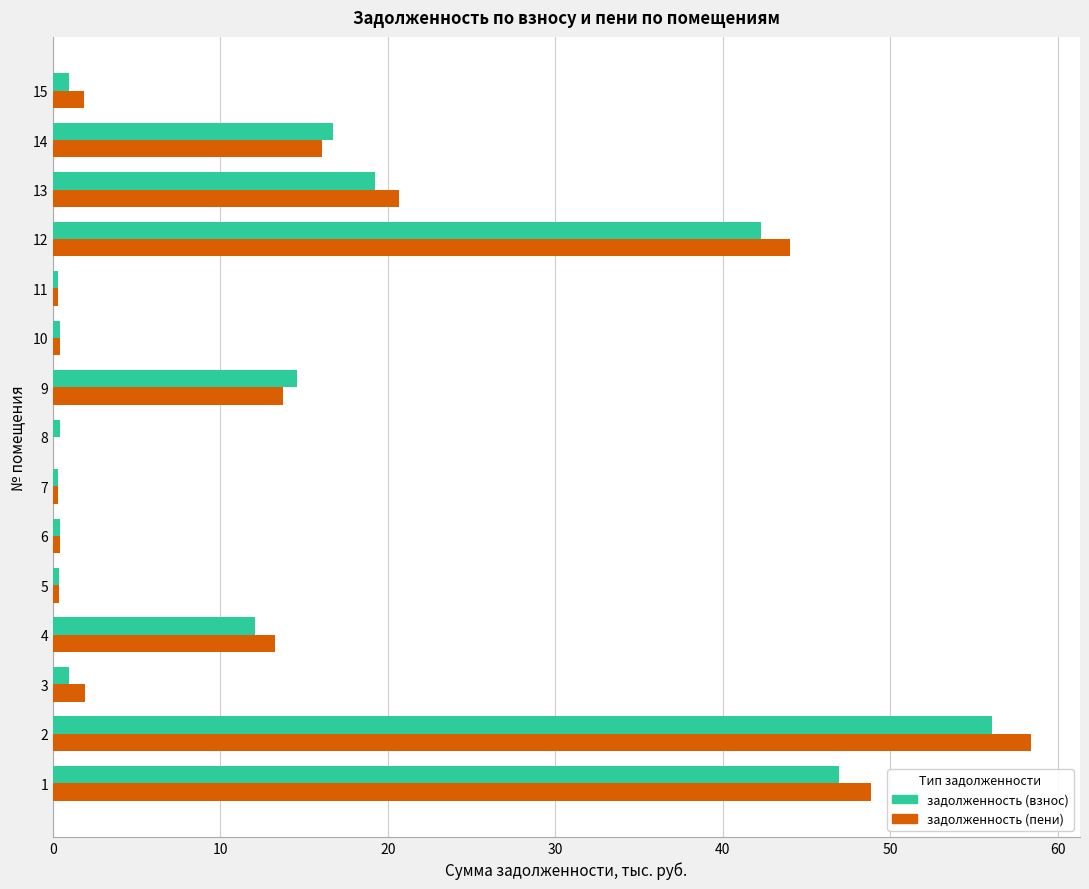

Which series has the largest range (max minus min)?

задолженность (пени)